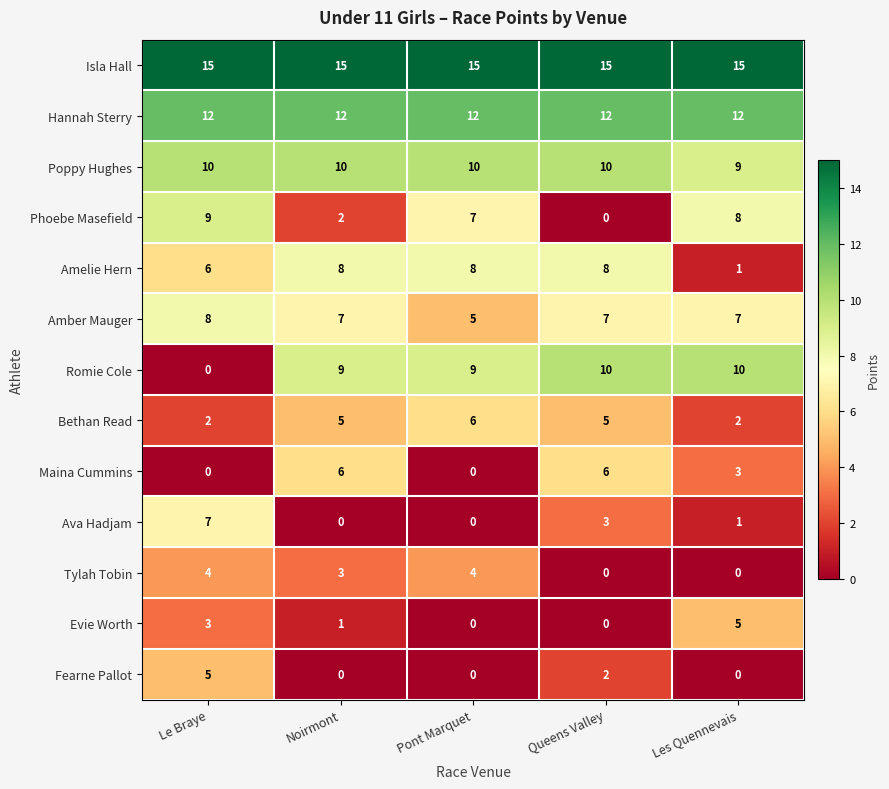

The Poppy Hughes series shows 14 at Pont Marquet. True or false?

False